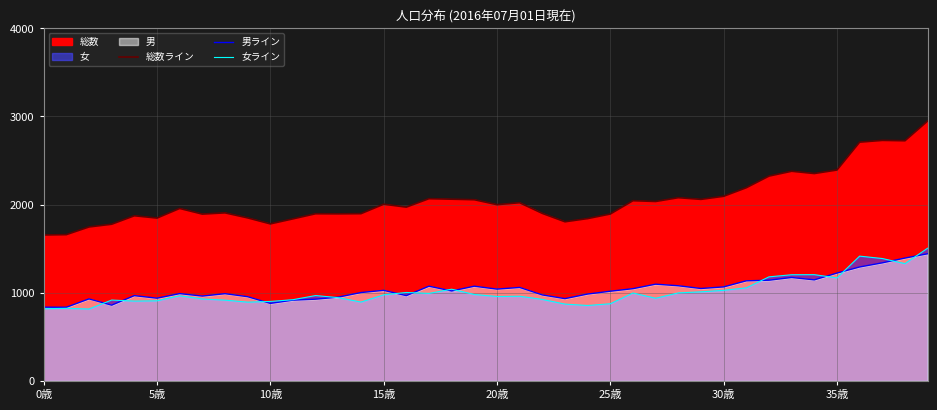

What is the average value of the 女ライン series?

1010